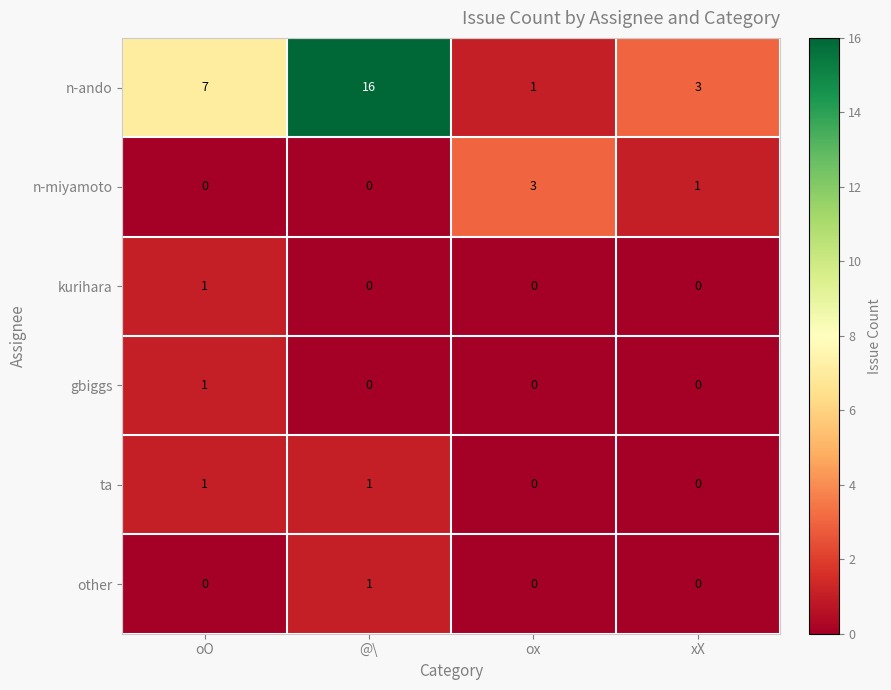

Rank the categories by n-ando value from highest to lowest.

@\, oO, xX, ox